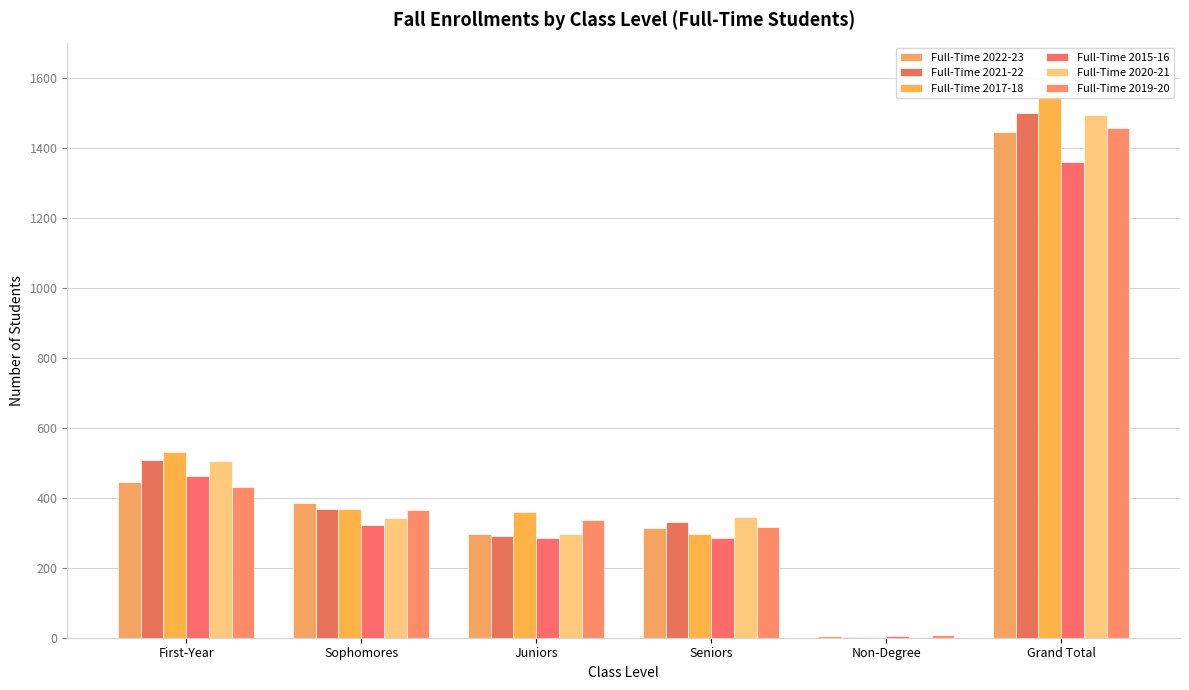

Read the Full-Time 2022-23 value at Juniors.

297